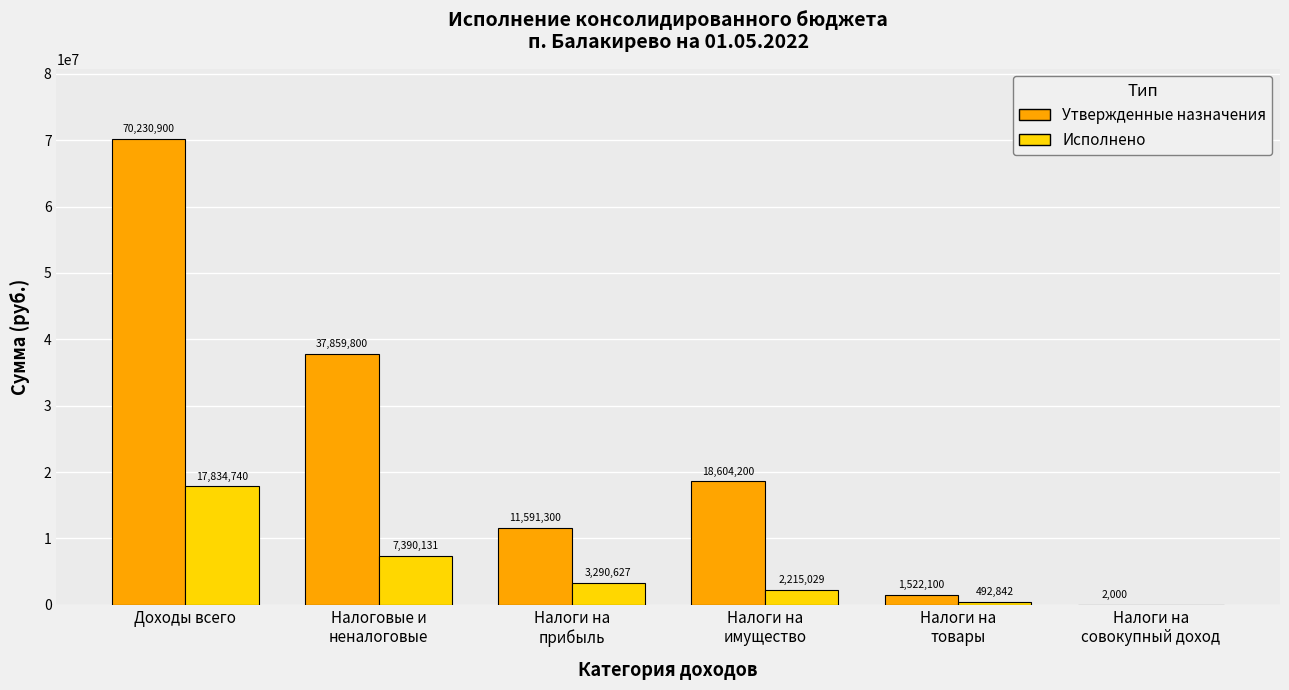

True or false: Утвержденные назначения has a value of 116816724.6 at Доходы всего.

False